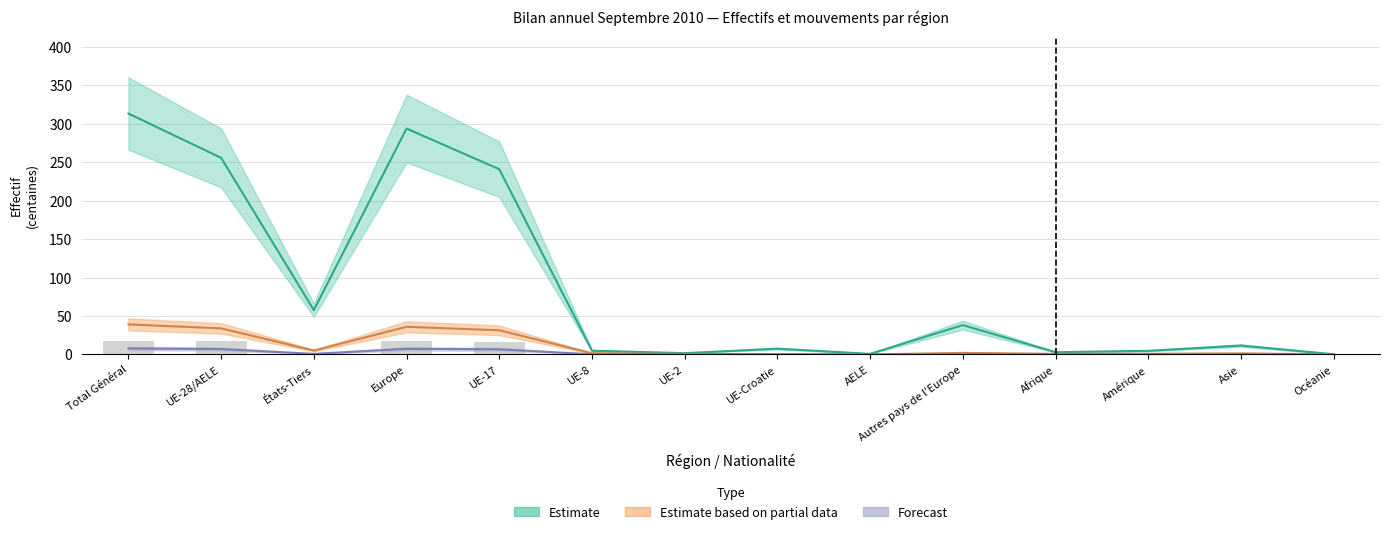

Reading left to right, transcribe all the data shown in this chart.

Effectif du mois considéré: Total Général=313.1	UE-28/AELE=255.5	États-Tiers=57.6	Europe=293.6	UE-17=240.7	UE-8=4.9	UE-2=1.7	UE-Croatie=7.5	AELE=0.8	Autres pays de l'Europe=38.1	Afrique=2.9	Amérique=4.7	Asie=11.5	Océanie=0.3
Afflux d'un autre canton: Total Général=7.7	UE-28/AELE=7.0	États-Tiers=0.8	Europe=7.3	UE-17=6.7	UE-8=0.2	UE-2=0.0	UE-Croatie=0.1	AELE=0.0	Autres pays de l'Europe=0.3	Afrique=0.0	Amérique=0.2	Asie=0.2	Océanie=0.0
Effectif fin mois année préc.: Total Général=39.0	UE-28/AELE=33.9	États-Tiers=5.1	Europe=35.9	UE-17=31.4	UE-8=1.5	UE-2=0.7	UE-Croatie=0.2	AELE=0.1	Autres pays de l'Europe=2.0	Afrique=0.8	Amérique=0.8	Asie=1.4	Océanie=0.1
Total augmentations: Total Général=17.8	UE-28/AELE=17.3	États-Tiers=0.5	Europe=17.5	UE-17=16.1	UE-8=0.9	UE-2=0.3	UE-Croatie=0.0	AELE=0.0	Autres pays de l'Europe=0.2	Afrique=0.0	Amérique=0.1	Asie=0.2	Océanie=0.0